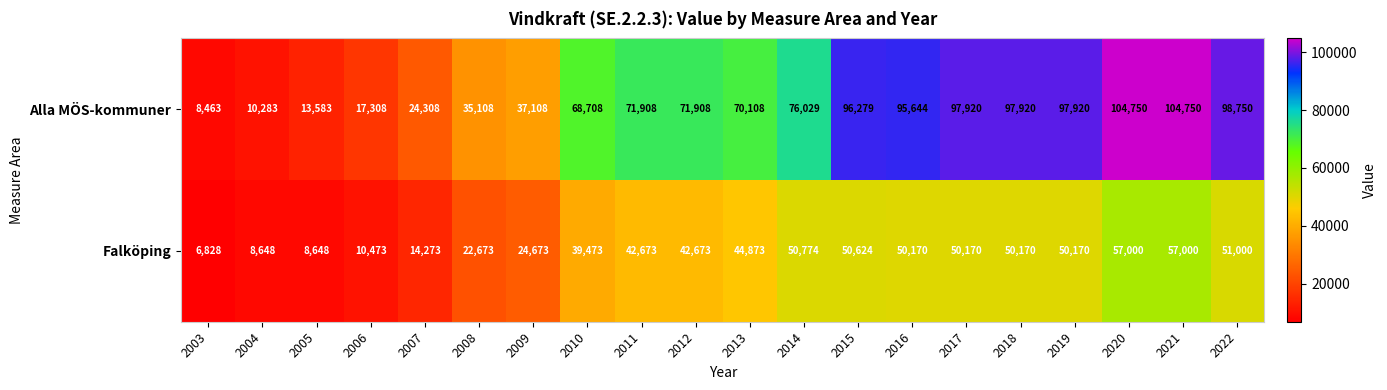

Between 2004 and 2021, which series saw the biggest shift?

Alla MÖS-kommuner